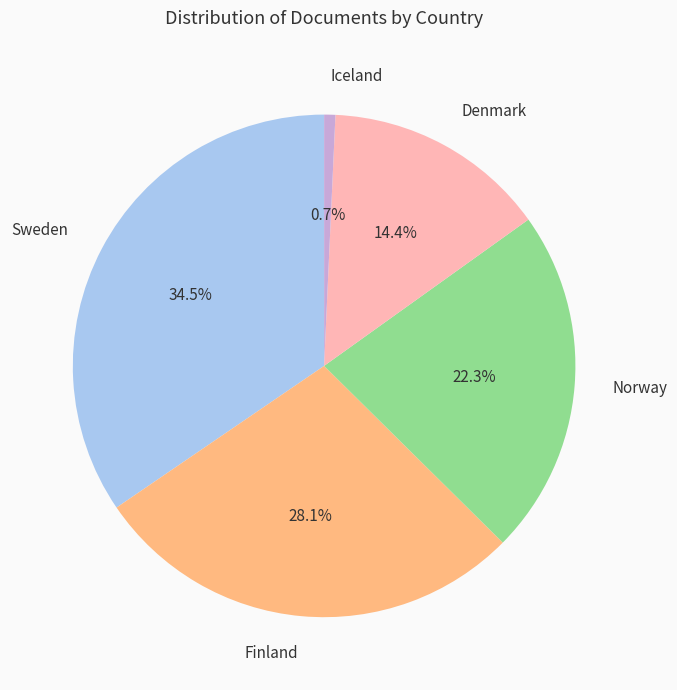

How many segments does this pie chart have?

5